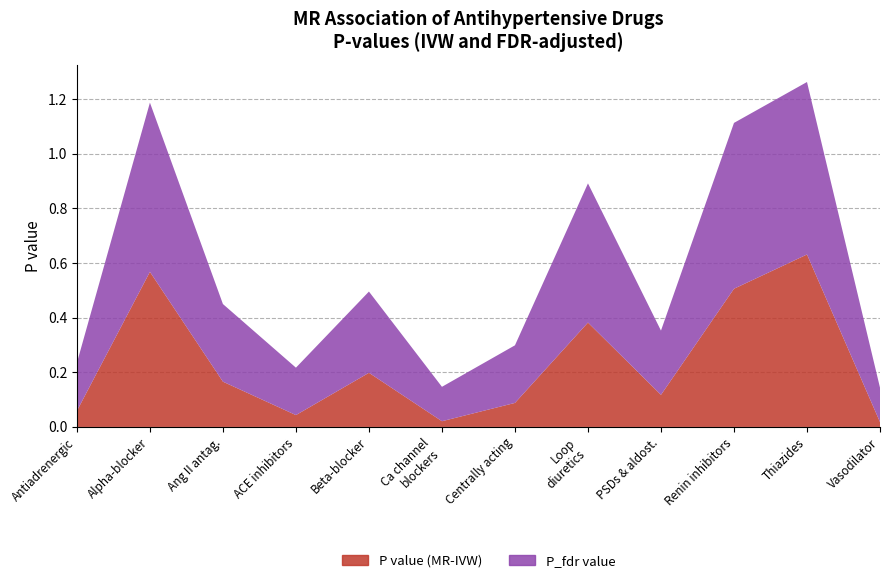

Reading right to left, extract all data points from this chart.

P value (MR-IVW): Vasodilator antihypertensives=0.0	Thiazides and related diuretics=0.6	Renin inhibitors=0.5	PSDs and aldosterone antagonists=0.1	Loop diuretics=0.4	Centrally acting antihypertensives=0.1	Calcium channel blockers=0.0	Beta-adrenoceptor blockers=0.2	Angiotensin converting enzyme inhibitors=0.0	Angiotensin II receptor antagonists=0.2	Alpha-adrenoceptor blockers=0.6	Antiadrenergic agents=0.1
P_fdr value: Vasodilator antihypertensives=0.1	Thiazides and related diuretics=0.6	Renin inhibitors=0.6	PSDs and aldosterone antagonists=0.2	Loop diuretics=0.5	Centrally acting antihypertensives=0.2	Calcium channel blockers=0.1	Beta-adrenoceptor blockers=0.3	Angiotensin converting enzyme inhibitors=0.2	Angiotensin II receptor antagonists=0.3	Alpha-adrenoceptor blockers=0.6	Antiadrenergic agents=0.2